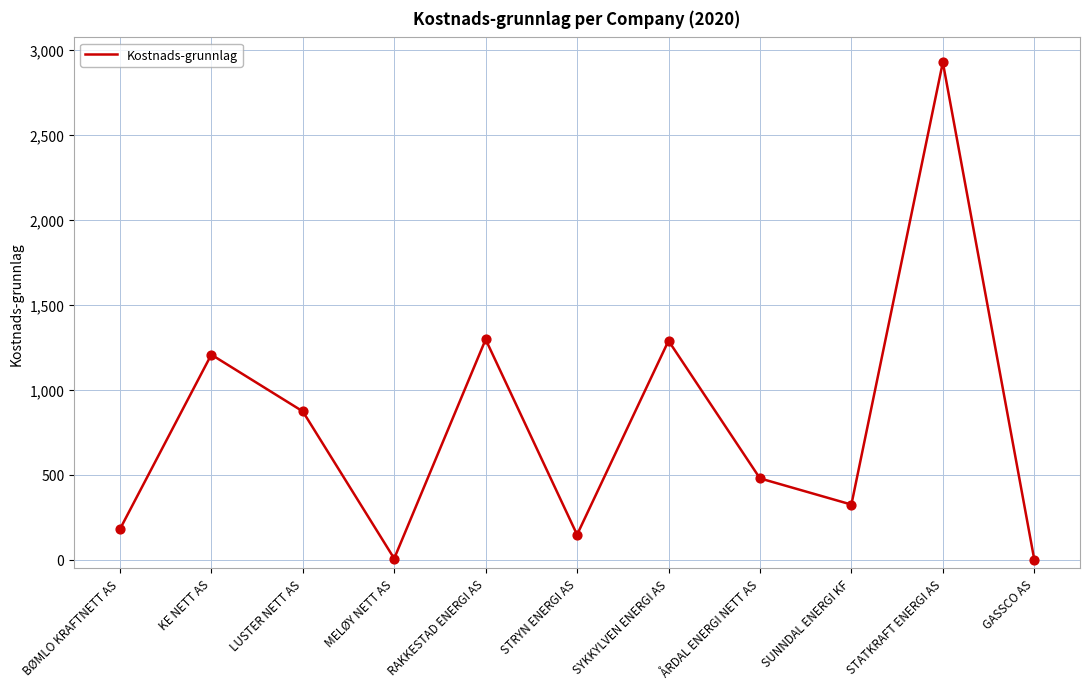

Which has a higher value, SYKKYLVEN ENERGI AS or BØMLO KRAFTNETT AS?

SYKKYLVEN ENERGI AS